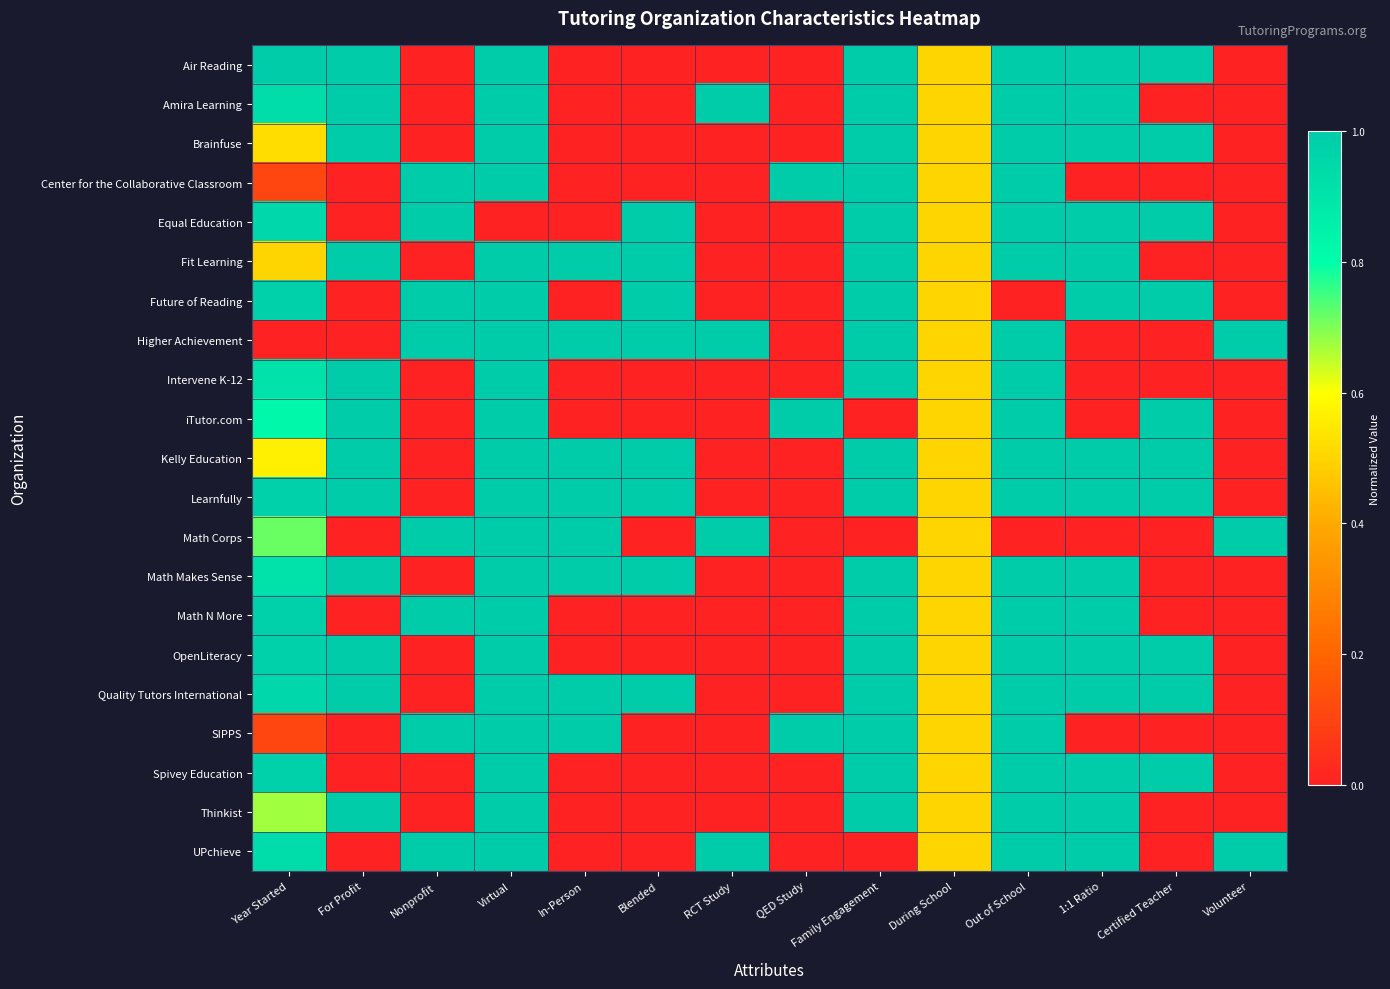

Reading left to right, extract all data points from this chart.

Air Reading: Year Started=1.0	For Profit=1.0	Nonprofit=0.0	Virtual=1.0	In-Person=0.0	Blended=0.0	RCT Study=0.0	QED Study=0.0	Family Engagement=1.0	During School=0.5	Out of School=1.0	1:1 Ratio=1.0	Certified Teacher=1.0	Volunteer=0.0
Amira Learning: Year Started=0.9	For Profit=1.0	Nonprofit=0.0	Virtual=1.0	In-Person=0.0	Blended=0.0	RCT Study=1.0	QED Study=0.0	Family Engagement=1.0	During School=0.5	Out of School=1.0	1:1 Ratio=1.0	Certified Teacher=0.0	Volunteer=0.0
Brainfuse: Year Started=0.5	For Profit=1.0	Nonprofit=0.0	Virtual=1.0	In-Person=0.0	Blended=0.0	RCT Study=0.0	QED Study=0.0	Family Engagement=1.0	During School=0.5	Out of School=1.0	1:1 Ratio=1.0	Certified Teacher=1.0	Volunteer=0.0
Center for the Collaborative Classroom: Year Started=0.1	For Profit=0.0	Nonprofit=1.0	Virtual=1.0	In-Person=0.0	Blended=0.0	RCT Study=0.0	QED Study=1.0	Family Engagement=1.0	During School=0.5	Out of School=1.0	1:1 Ratio=0.0	Certified Teacher=0.0	Volunteer=0.0
Equal Education: Year Started=1.0	For Profit=0.0	Nonprofit=1.0	Virtual=0.0	In-Person=0.0	Blended=1.0	RCT Study=0.0	QED Study=0.0	Family Engagement=1.0	During School=0.5	Out of School=1.0	1:1 Ratio=1.0	Certified Teacher=1.0	Volunteer=0.0
Fit Learning: Year Started=0.5	For Profit=1.0	Nonprofit=0.0	Virtual=1.0	In-Person=1.0	Blended=1.0	RCT Study=0.0	QED Study=0.0	Family Engagement=1.0	During School=0.5	Out of School=1.0	1:1 Ratio=1.0	Certified Teacher=0.0	Volunteer=0.0
Future of Reading: Year Started=1.0	For Profit=0.0	Nonprofit=1.0	Virtual=1.0	In-Person=0.0	Blended=1.0	RCT Study=0.0	QED Study=0.0	Family Engagement=1.0	During School=0.5	Out of School=0.0	1:1 Ratio=1.0	Certified Teacher=1.0	Volunteer=0.0
Higher Achievement: Year Started=0.0	For Profit=0.0	Nonprofit=1.0	Virtual=1.0	In-Person=1.0	Blended=1.0	RCT Study=1.0	QED Study=0.0	Family Engagement=1.0	During School=0.5	Out of School=1.0	1:1 Ratio=0.0	Certified Teacher=0.0	Volunteer=1.0
Intervene K-12: Year Started=0.9	For Profit=1.0	Nonprofit=0.0	Virtual=1.0	In-Person=0.0	Blended=0.0	RCT Study=0.0	QED Study=0.0	Family Engagement=1.0	During School=0.5	Out of School=1.0	1:1 Ratio=0.0	Certified Teacher=0.0	Volunteer=0.0
iTutor.com: Year Started=0.8	For Profit=1.0	Nonprofit=0.0	Virtual=1.0	In-Person=0.0	Blended=0.0	RCT Study=0.0	QED Study=1.0	Family Engagement=0.0	During School=0.5	Out of School=1.0	1:1 Ratio=0.0	Certified Teacher=1.0	Volunteer=0.0
Kelly Education: Year Started=0.6	For Profit=1.0	Nonprofit=0.0	Virtual=1.0	In-Person=1.0	Blended=1.0	RCT Study=0.0	QED Study=0.0	Family Engagement=1.0	During School=0.5	Out of School=1.0	1:1 Ratio=1.0	Certified Teacher=1.0	Volunteer=0.0
Learnfully: Year Started=1.0	For Profit=1.0	Nonprofit=0.0	Virtual=1.0	In-Person=1.0	Blended=1.0	RCT Study=0.0	QED Study=0.0	Family Engagement=1.0	During School=0.5	Out of School=1.0	1:1 Ratio=1.0	Certified Teacher=1.0	Volunteer=0.0
Math Corps: Year Started=0.7	For Profit=0.0	Nonprofit=1.0	Virtual=1.0	In-Person=1.0	Blended=0.0	RCT Study=1.0	QED Study=0.0	Family Engagement=0.0	During School=0.5	Out of School=0.0	1:1 Ratio=0.0	Certified Teacher=0.0	Volunteer=1.0
Math Makes Sense: Year Started=0.9	For Profit=1.0	Nonprofit=0.0	Virtual=1.0	In-Person=1.0	Blended=1.0	RCT Study=0.0	QED Study=0.0	Family Engagement=1.0	During School=0.5	Out of School=1.0	1:1 Ratio=1.0	Certified Teacher=0.0	Volunteer=0.0
Math N More: Year Started=1.0	For Profit=0.0	Nonprofit=1.0	Virtual=1.0	In-Person=0.0	Blended=0.0	RCT Study=0.0	QED Study=0.0	Family Engagement=1.0	During School=0.5	Out of School=1.0	1:1 Ratio=1.0	Certified Teacher=0.0	Volunteer=0.0
OpenLiteracy: Year Started=1.0	For Profit=1.0	Nonprofit=0.0	Virtual=1.0	In-Person=0.0	Blended=0.0	RCT Study=0.0	QED Study=0.0	Family Engagement=1.0	During School=0.5	Out of School=1.0	1:1 Ratio=1.0	Certified Teacher=1.0	Volunteer=0.0
Quality Tutors International: Year Started=1.0	For Profit=1.0	Nonprofit=0.0	Virtual=1.0	In-Person=1.0	Blended=1.0	RCT Study=0.0	QED Study=0.0	Family Engagement=1.0	During School=0.5	Out of School=1.0	1:1 Ratio=1.0	Certified Teacher=1.0	Volunteer=0.0
SIPPS: Year Started=0.1	For Profit=0.0	Nonprofit=1.0	Virtual=1.0	In-Person=1.0	Blended=0.0	RCT Study=0.0	QED Study=1.0	Family Engagement=1.0	During School=0.5	Out of School=1.0	1:1 Ratio=0.0	Certified Teacher=0.0	Volunteer=0.0
Spivey Education: Year Started=1.0	For Profit=0.0	Nonprofit=0.0	Virtual=1.0	In-Person=0.0	Blended=0.0	RCT Study=0.0	QED Study=0.0	Family Engagement=1.0	During School=0.5	Out of School=1.0	1:1 Ratio=1.0	Certified Teacher=1.0	Volunteer=0.0
Thinkist: Year Started=0.7	For Profit=1.0	Nonprofit=0.0	Virtual=1.0	In-Person=0.0	Blended=0.0	RCT Study=0.0	QED Study=0.0	Family Engagement=1.0	During School=0.5	Out of School=1.0	1:1 Ratio=1.0	Certified Teacher=0.0	Volunteer=0.0
UPchieve: Year Started=0.9	For Profit=0.0	Nonprofit=1.0	Virtual=1.0	In-Person=0.0	Blended=0.0	RCT Study=1.0	QED Study=0.0	Family Engagement=0.0	During School=0.5	Out of School=1.0	1:1 Ratio=1.0	Certified Teacher=0.0	Volunteer=1.0